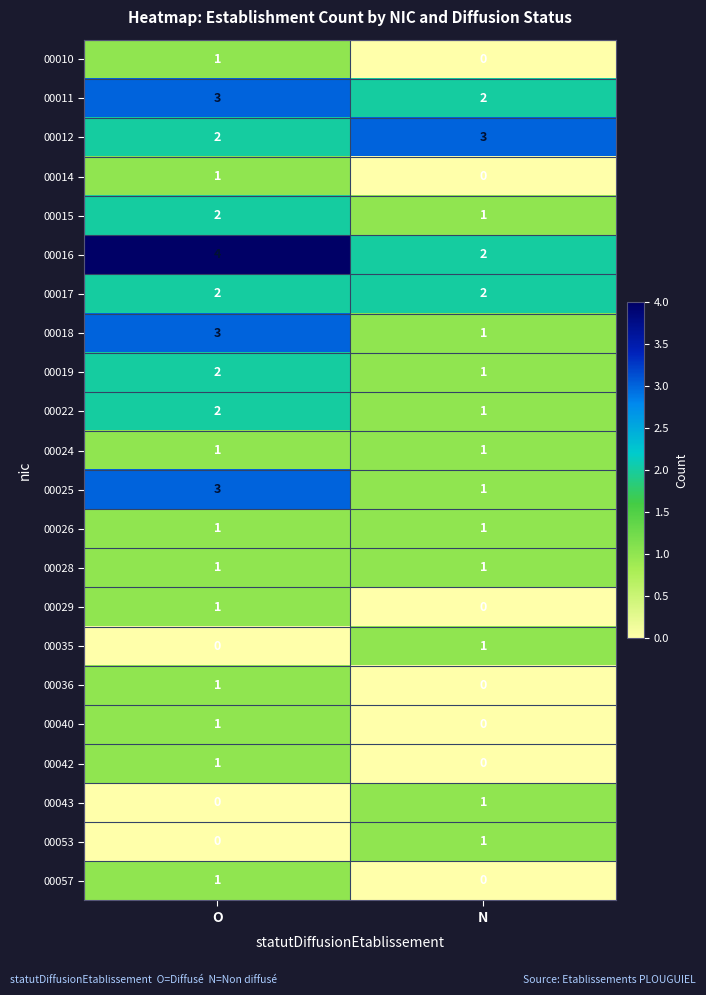

How many data points does each series have?

2